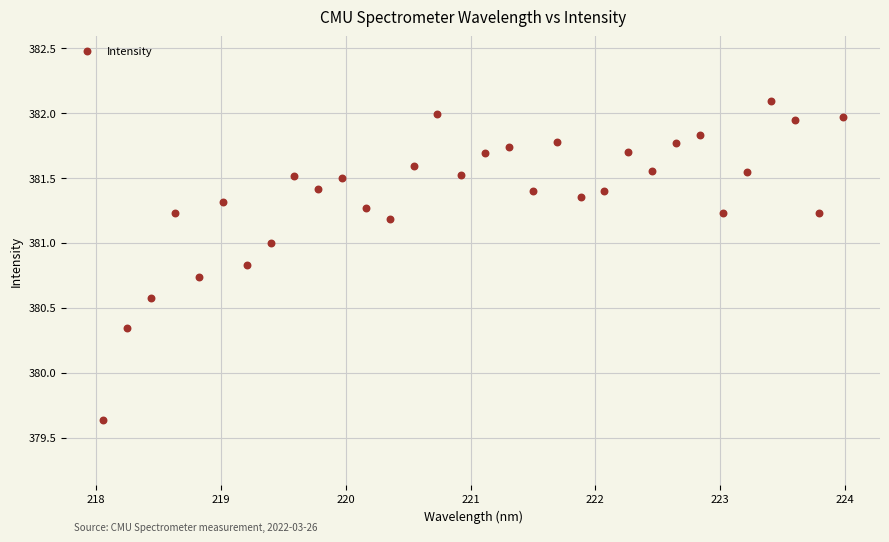

What is the range of Y values (max minus min)?

2.5